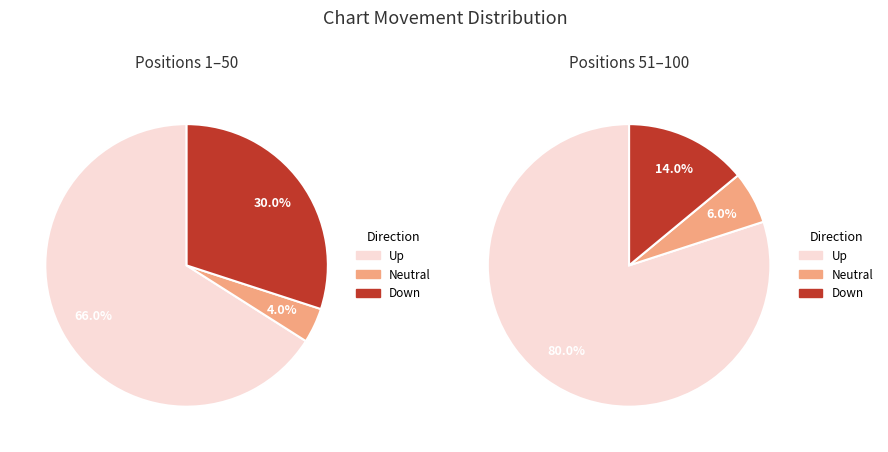

Between down and up, which is larger?

up